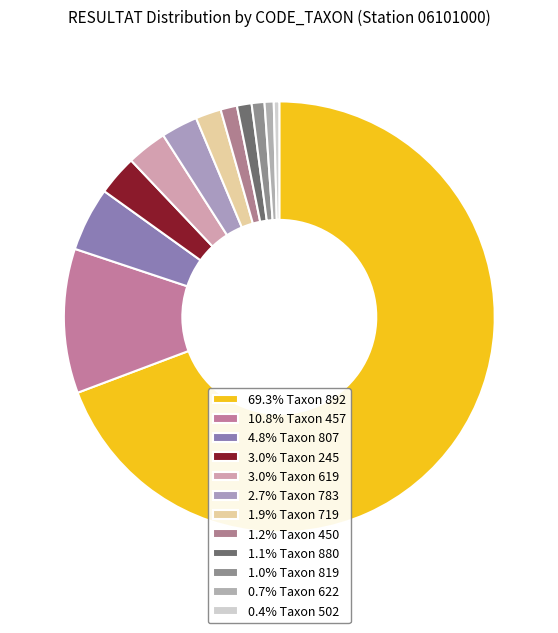

How many slices are in this pie chart?

12